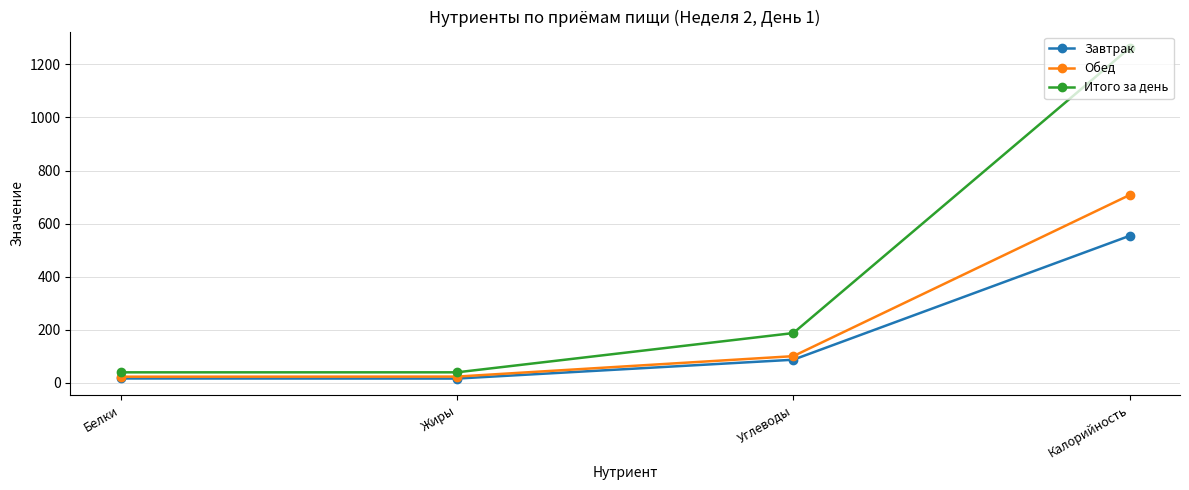

At which label does Завтрак reach its peak?

Калорийность